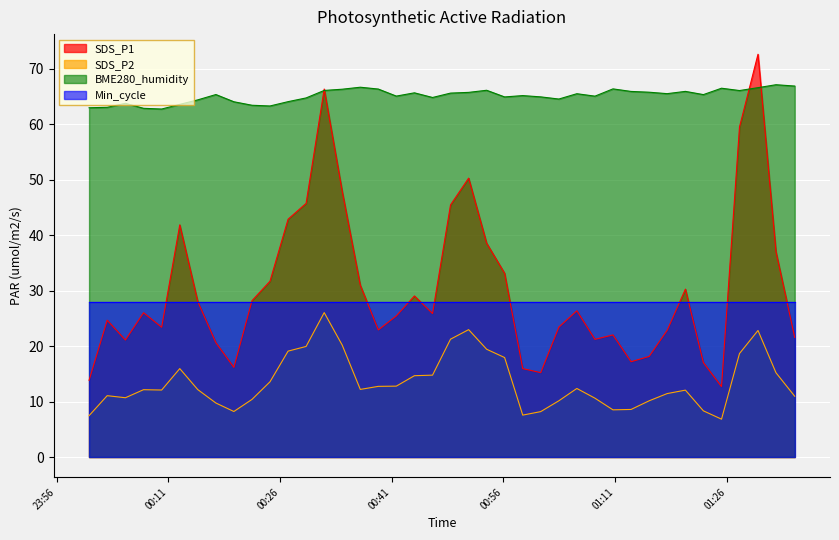

The SDS_P2 series shows 17.9 at 2021/03/01 00:56:09. True or false?

True